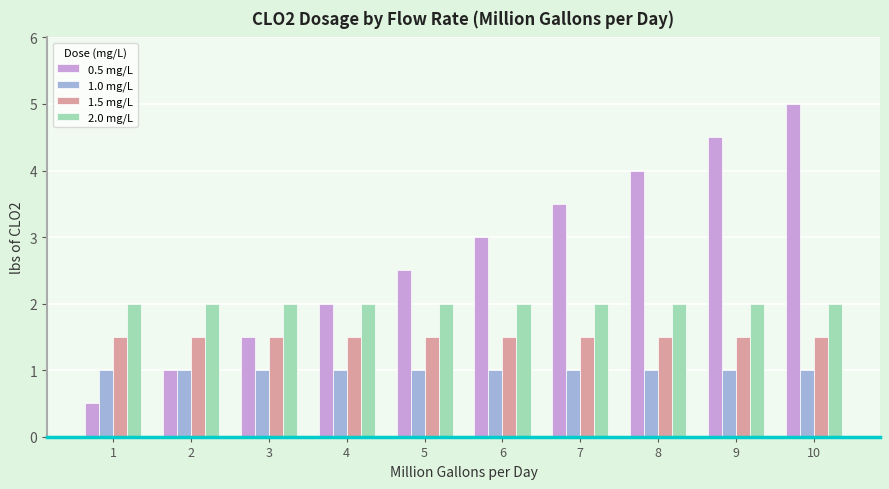

At which category is the sum across all series the highest?

10